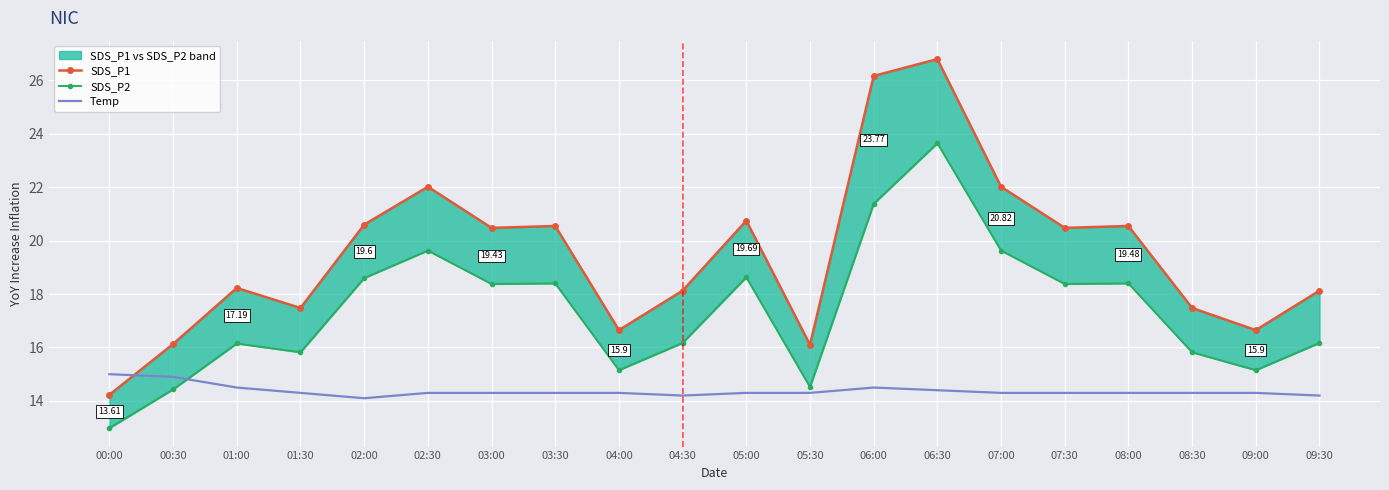

List the labels in order of SDS_P1 value, largest first.

06:30, 06:00, 02:30, 07:00, 05:00, 02:00, 03:30, 08:00, 03:00, 07:30, 01:00, 04:30, 09:30, 01:30, 08:30, 04:00, 09:00, 00:30, 05:30, 00:00